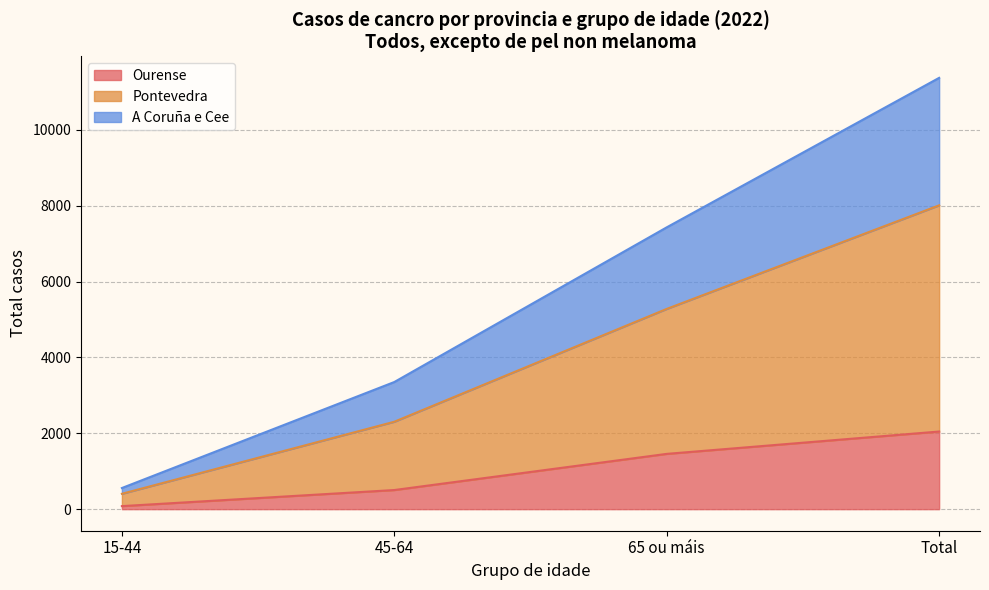

How many lines are shown in the chart?

3